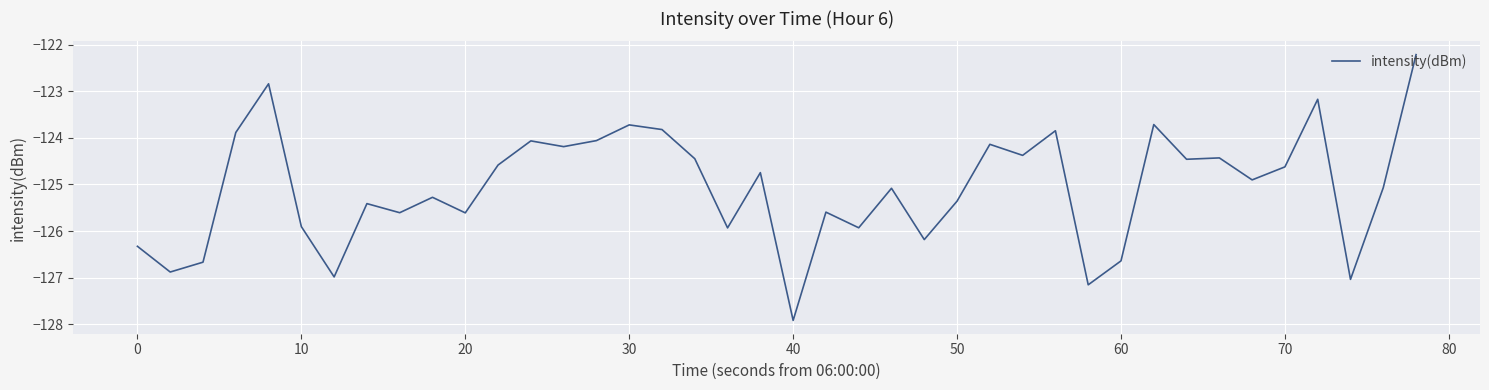

What is the difference between the maximum and minimum values?

5.7